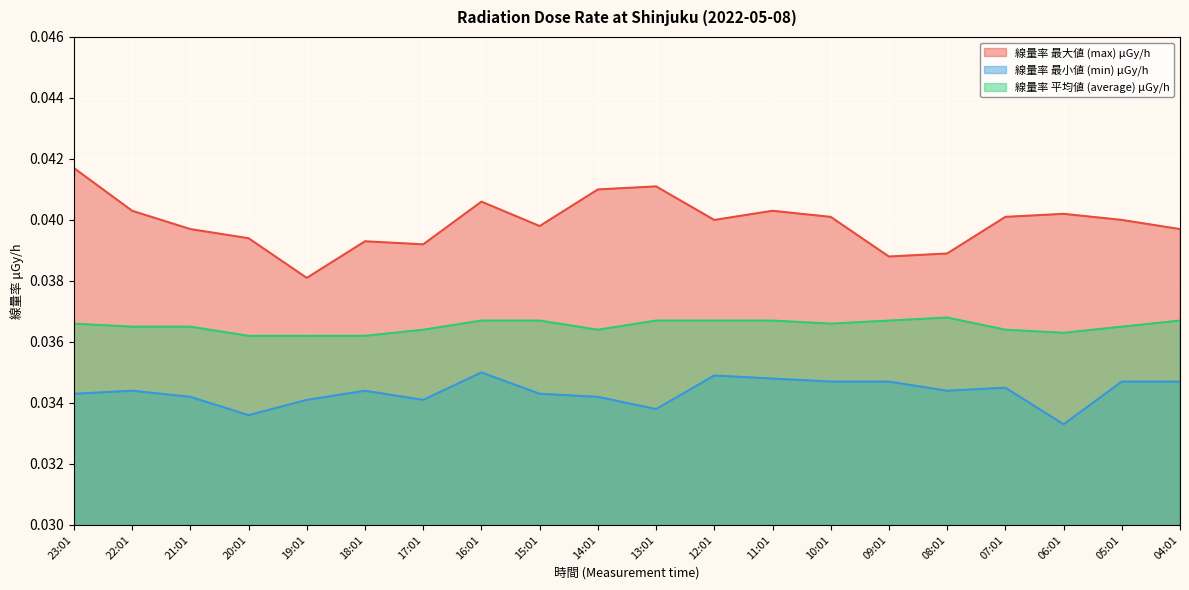

Rank the categories by 線量率 最小値 (min) μGy/h value from lowest to highest.

06:01, 20:01, 13:01, 19:01, 17:01, 21:01, 14:01, 23:01, 15:01, 22:01, 18:01, 08:01, 07:01, 10:01, 09:01, 05:01, 04:01, 11:01, 12:01, 16:01